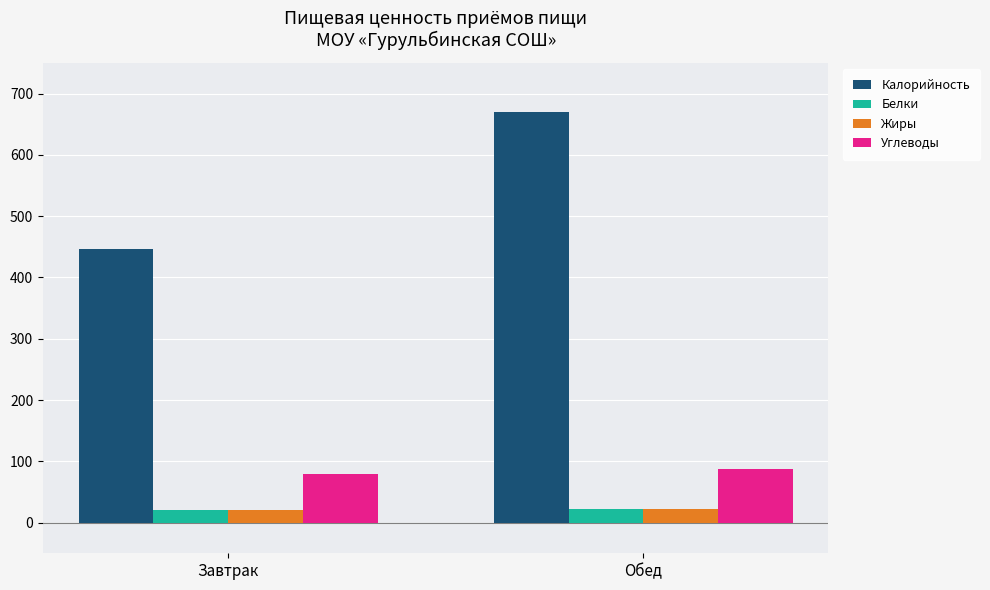

What are all the series names shown in the legend?

Калорийность, Белки, Жиры, Углеводы